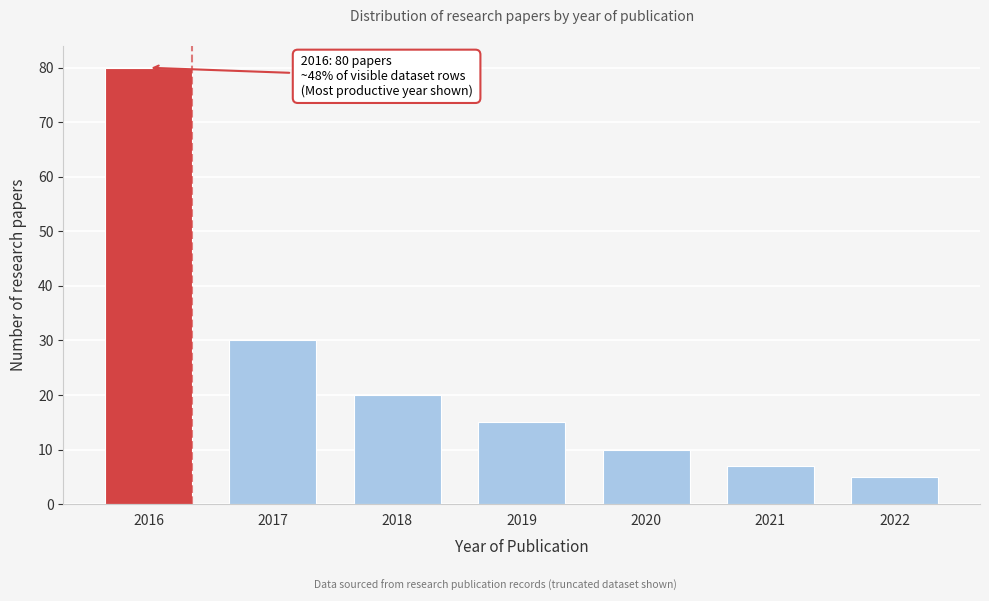

Reading left to right, what are all the values shown in this chart?

2016=80	2017=30	2018=20	2019=15	2020=10	2021=7	2022=5